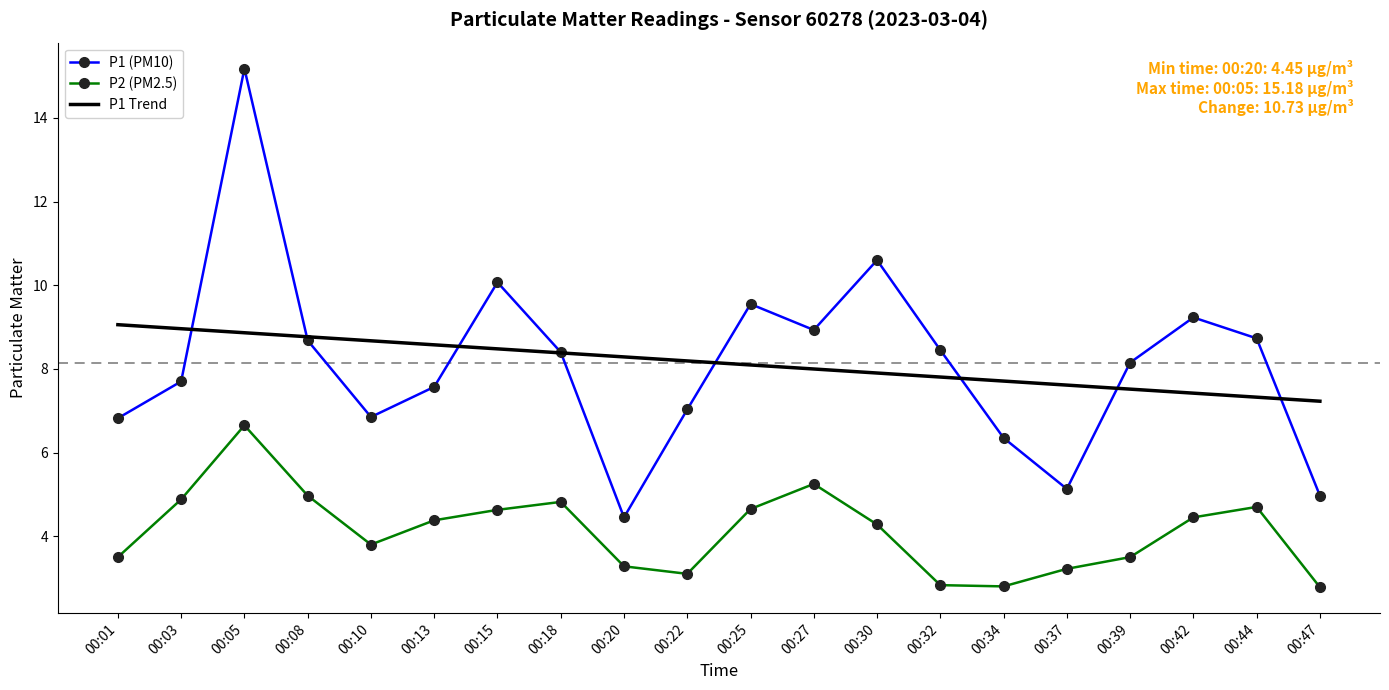

What is the greatest value displayed?

15.2